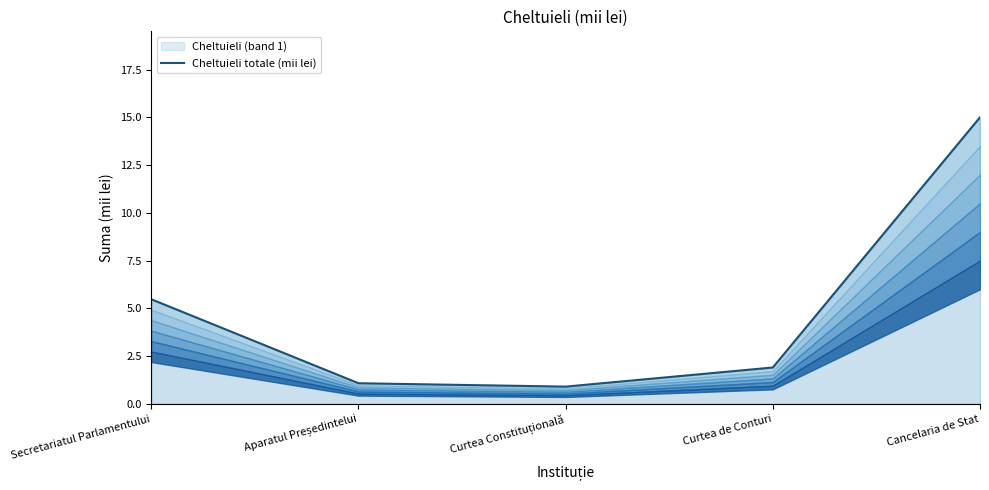

What value does the data have at Aparatul Președintelui?

1.1